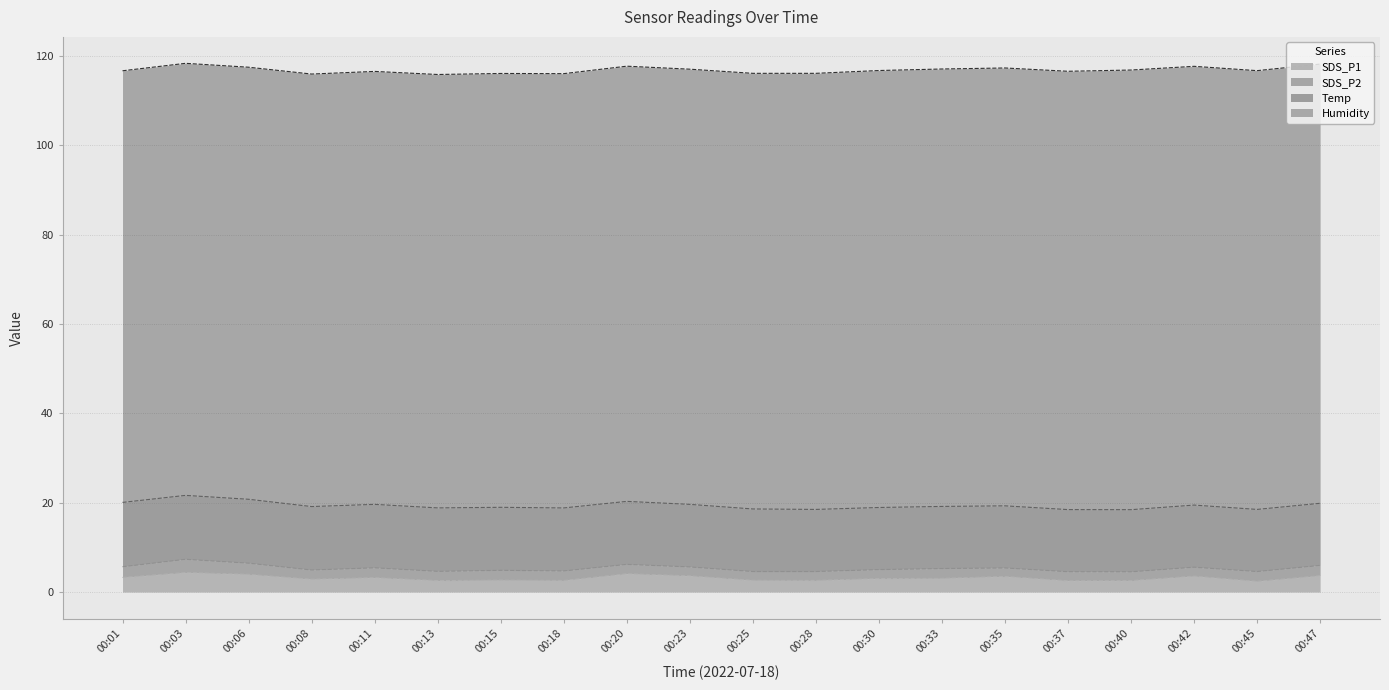

List the series in order of their peak value, lowest first.

SDS_P2, SDS_P1, Temp, Humidity